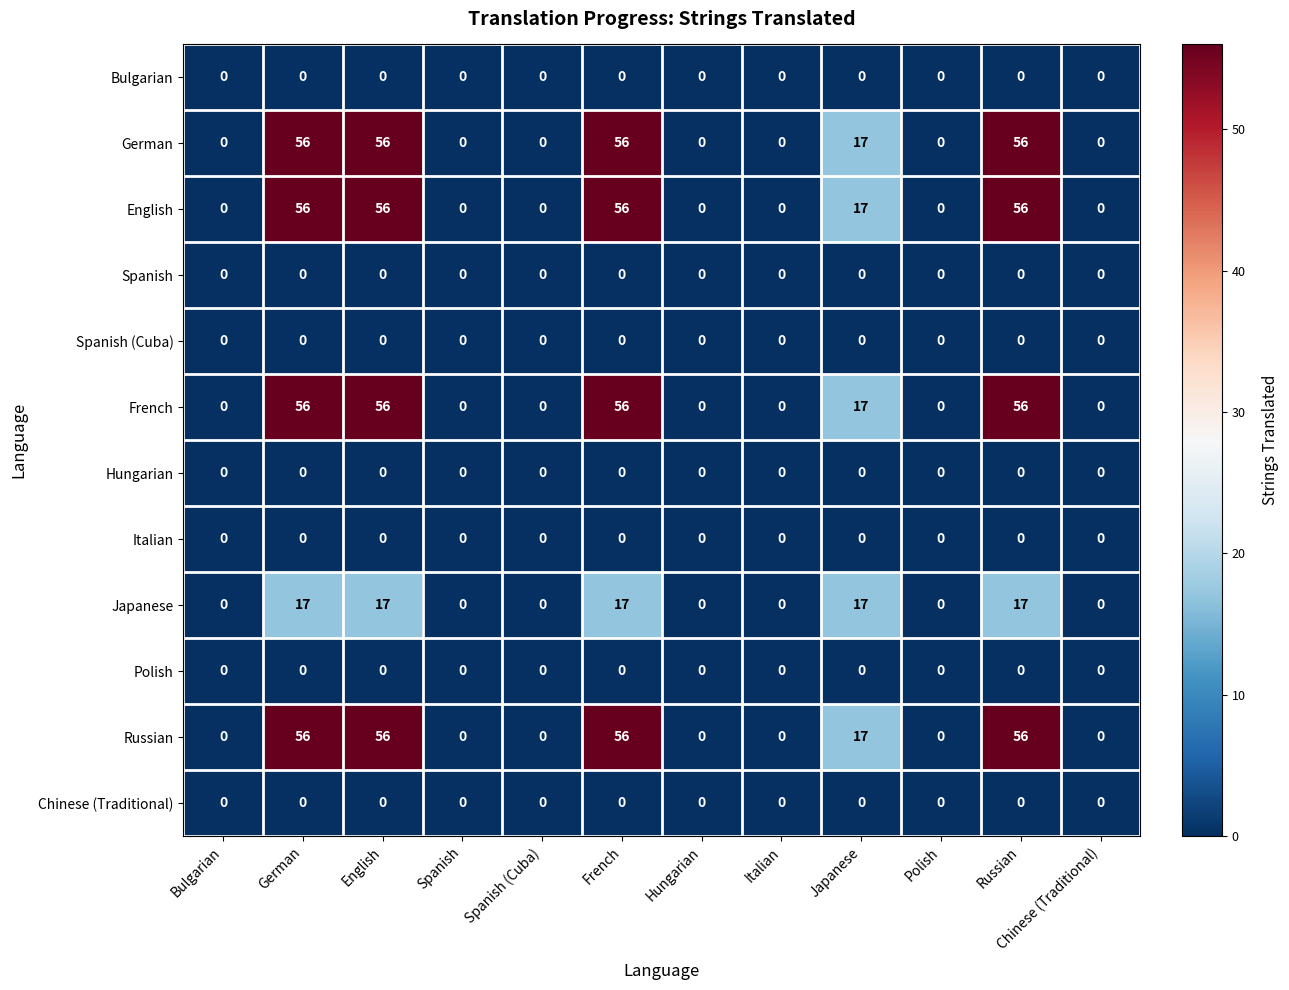

How many series are shown in this chart?

12